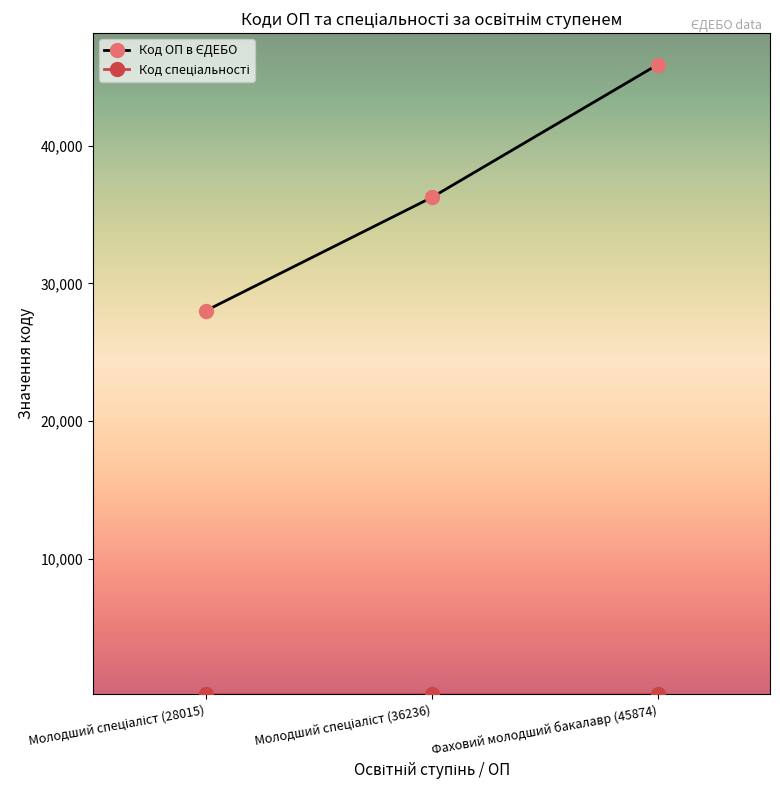

At which category is the sum across all series the highest?

Фаховий молодший бакалавр (45874)